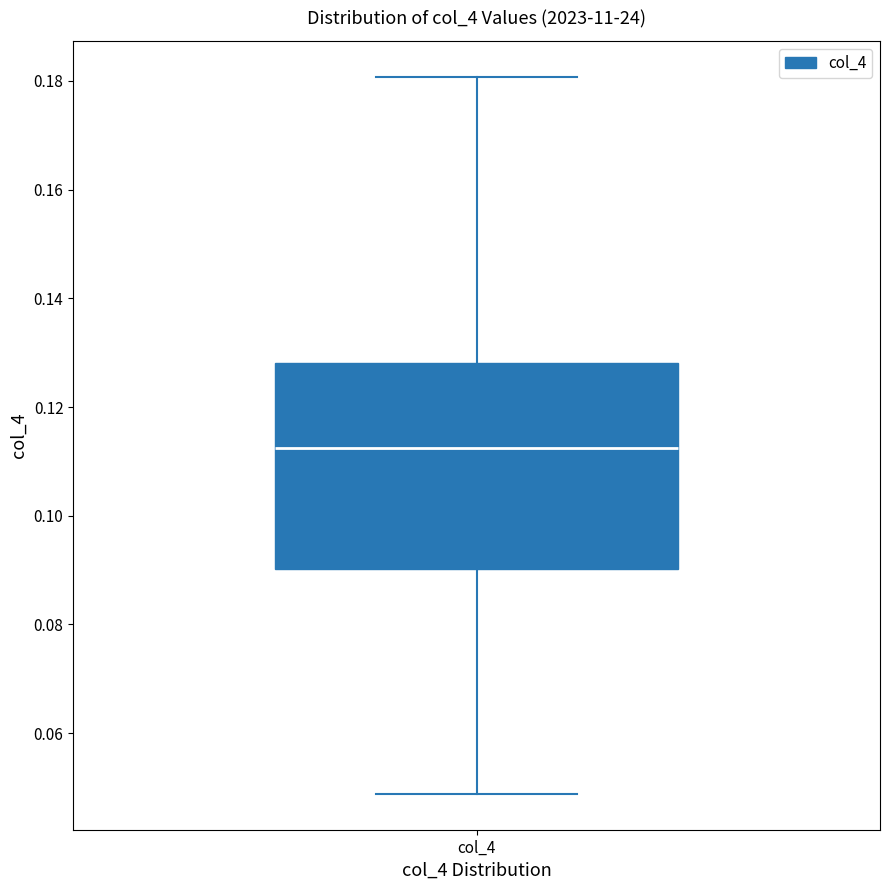

Where is the lower edge of the box for col_4 on the y-axis? The values are not printed on the chart, so give them approximately, as read against the axis.

0.090